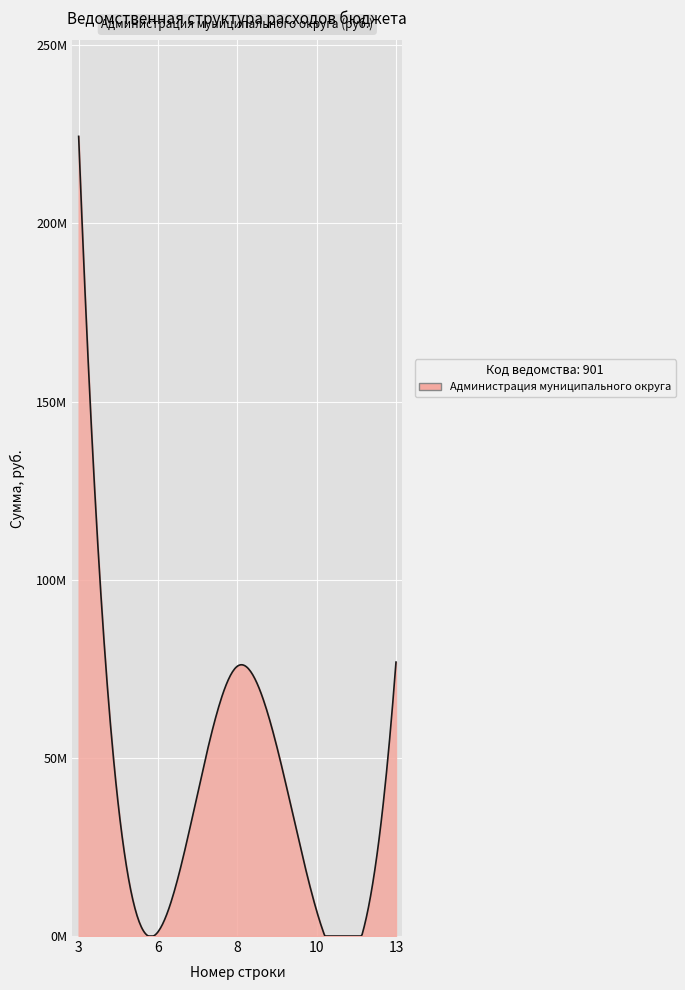

Does the chart have visible grid lines?

Yes